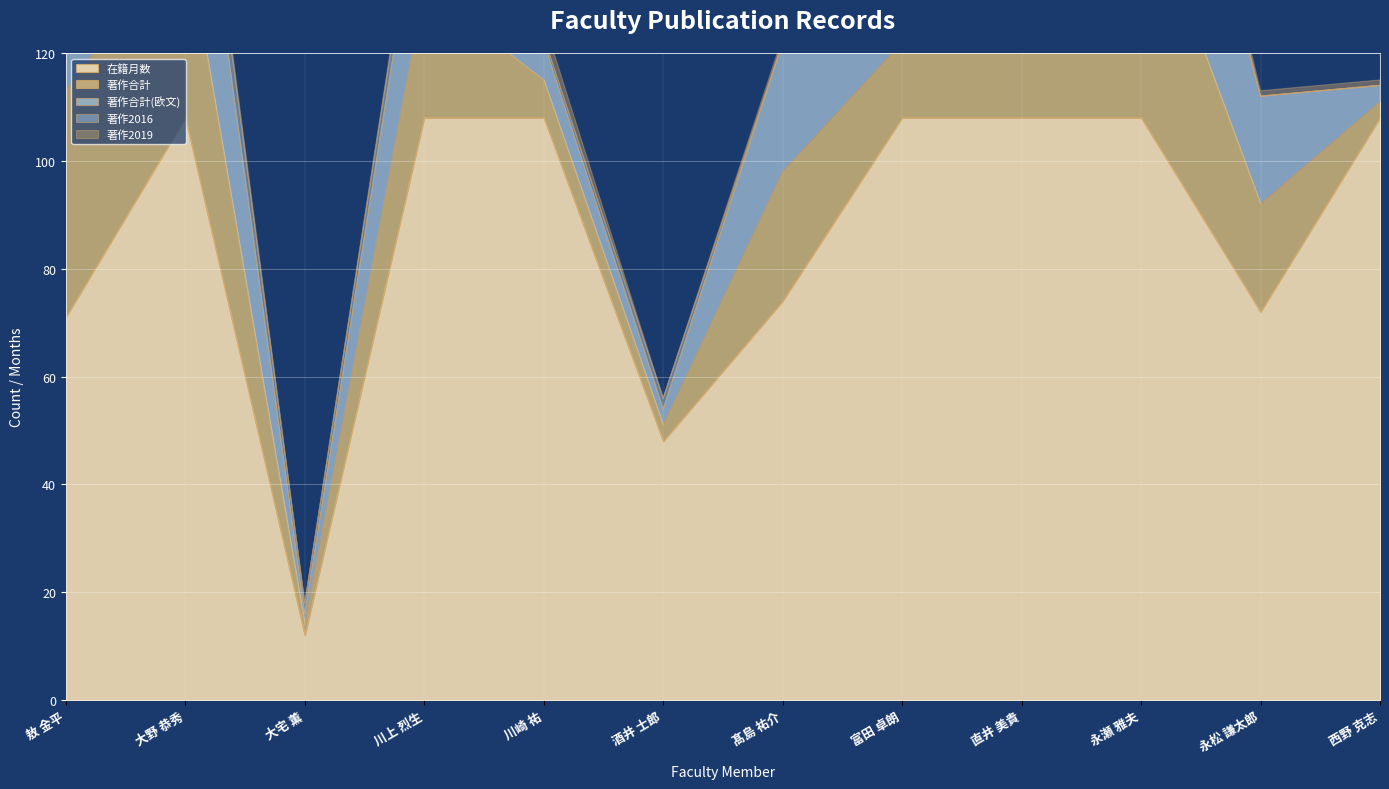

The 在籍月数 series shows 39 at 髙島 祐介. True or false?

False